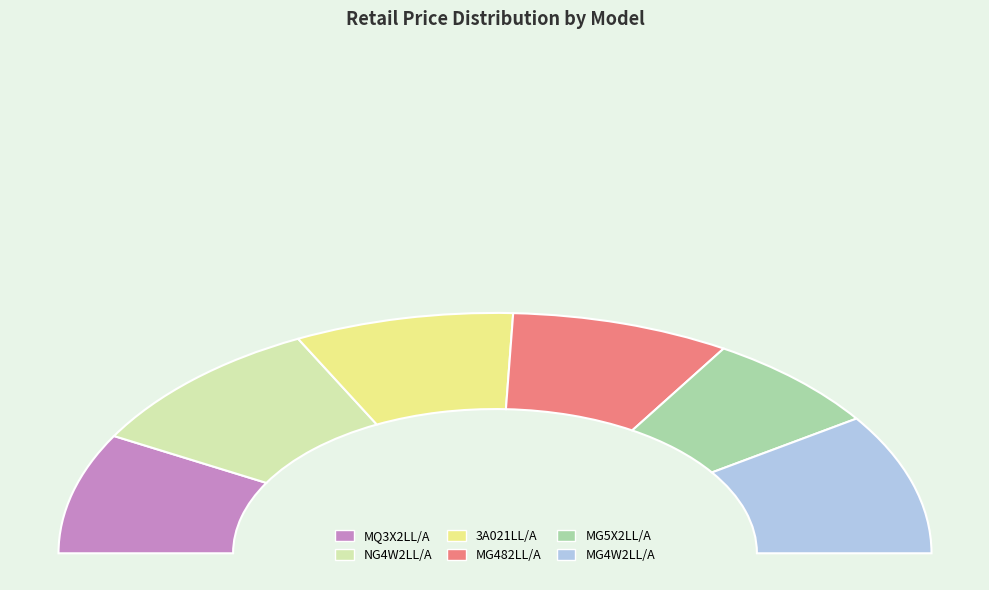

Do MQ3X2LL/A and 3A021LL/A together represent more than half of the pie?

No